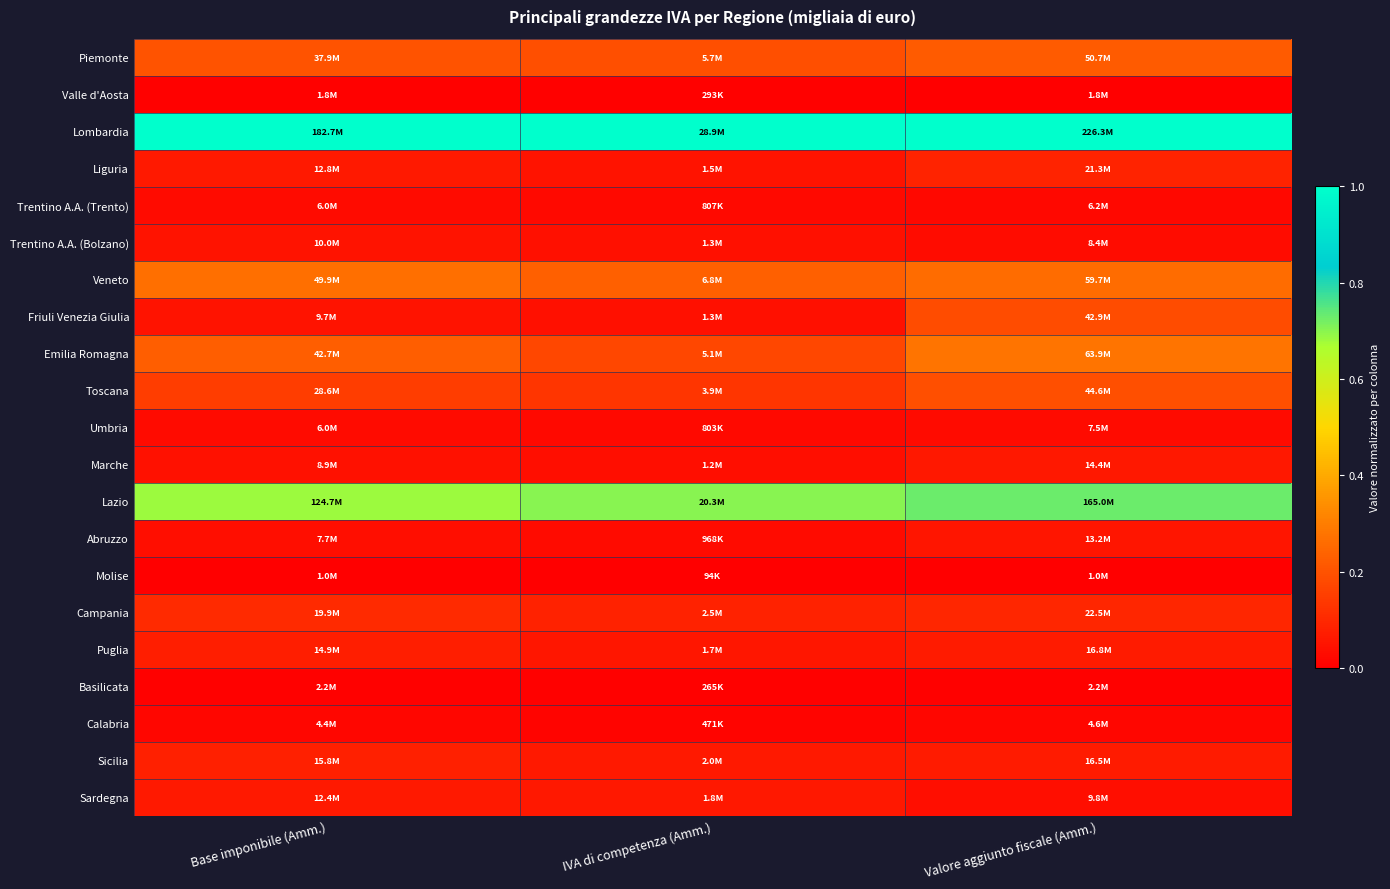

Which series has the largest total across all categories?

Lombardia